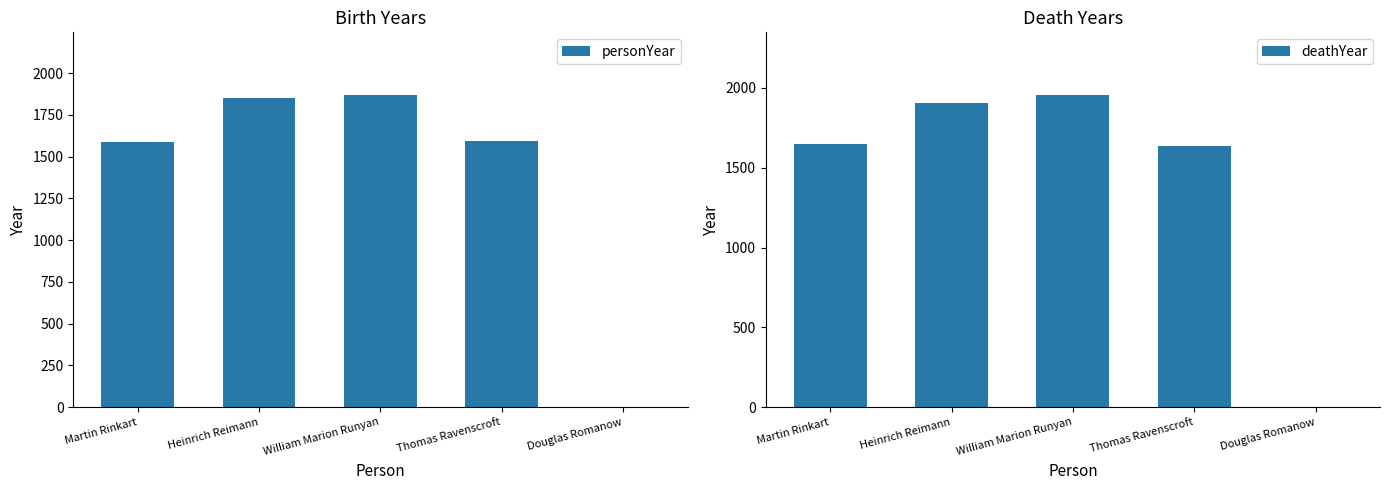

What is the sum of the personYear values at Martin Rinkart and Heinrich Reimann?

3436